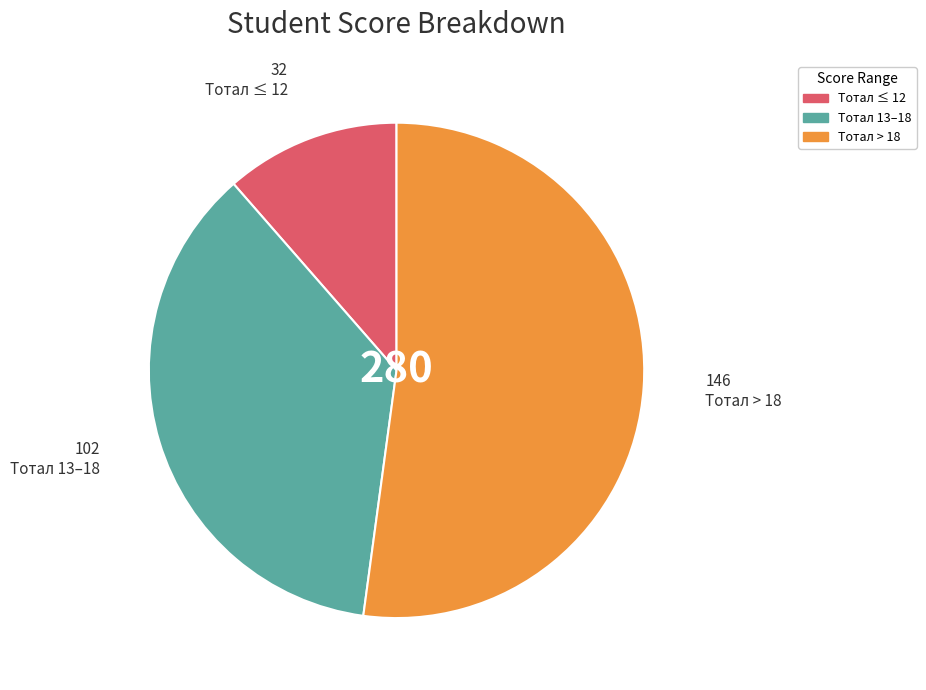

Does any single category account for the majority?

Yes